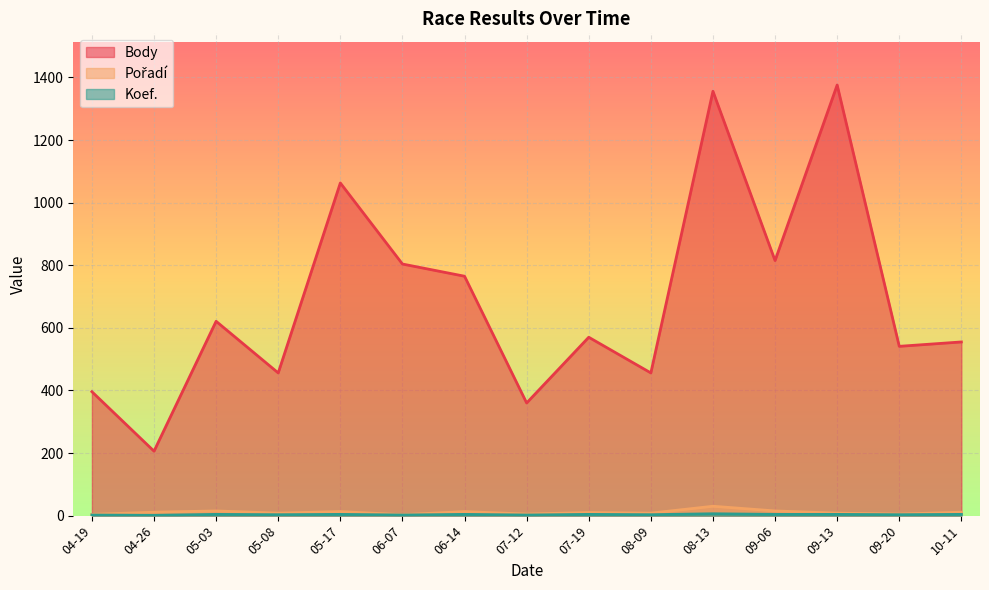

List the series in order of their peak value, lowest first.

Koef., Pořadí, Body